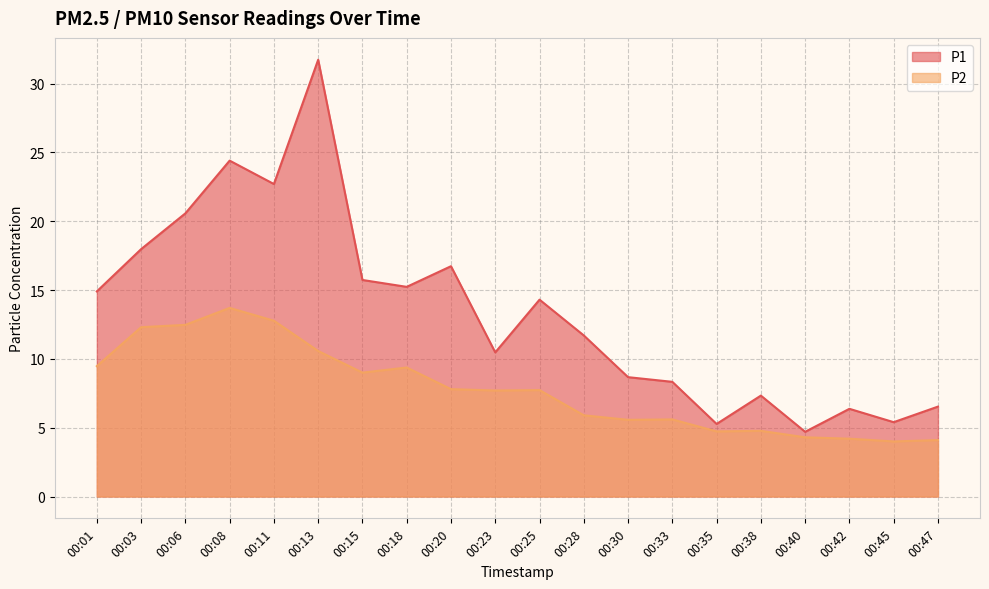

Count the number of data series in this chart.

2